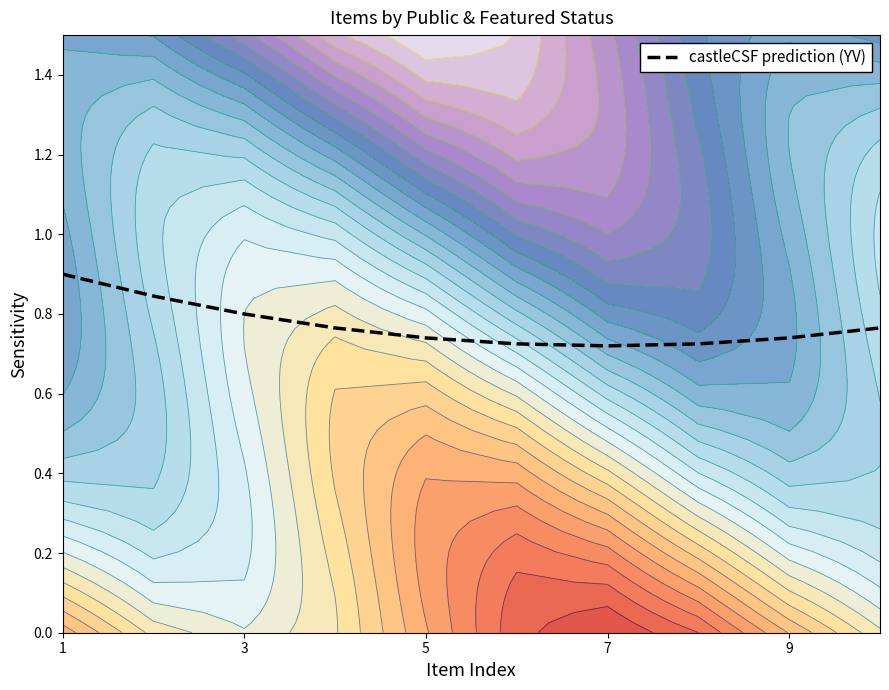

How many distinct data groups are displayed?

1